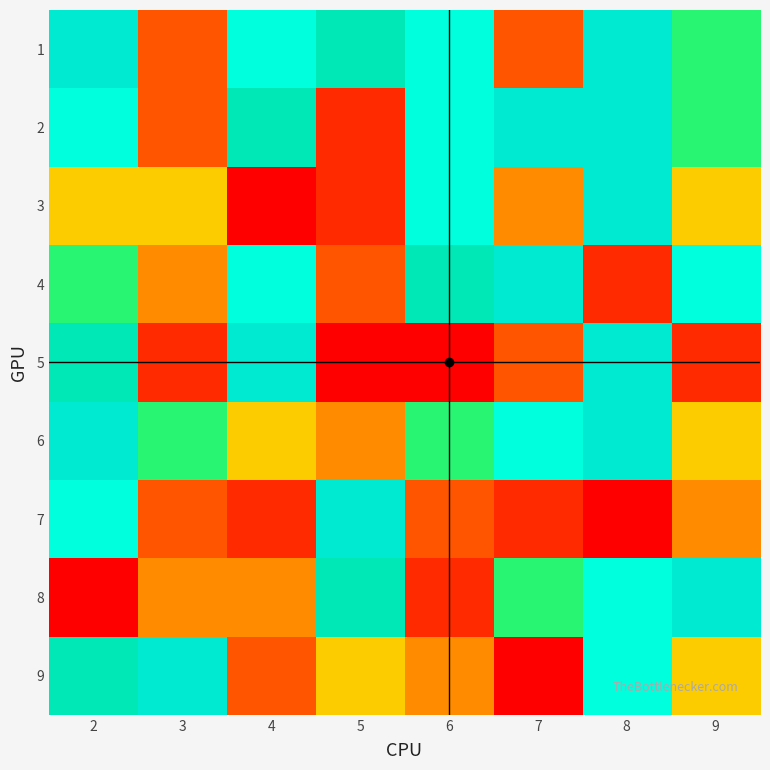

Between 3 and 7, which series saw the biggest shift?

9